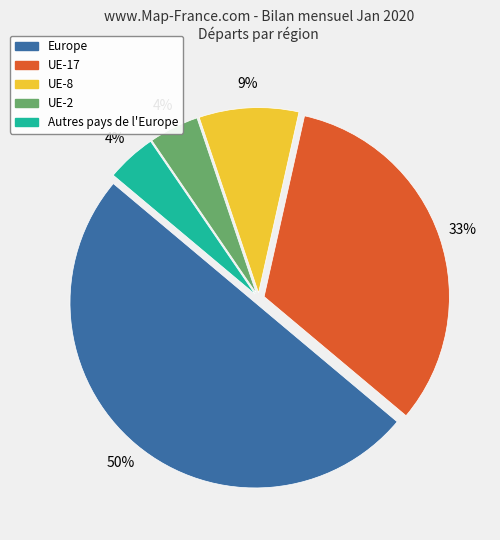

To the nearest percent, what is the average slice percentage?

20%